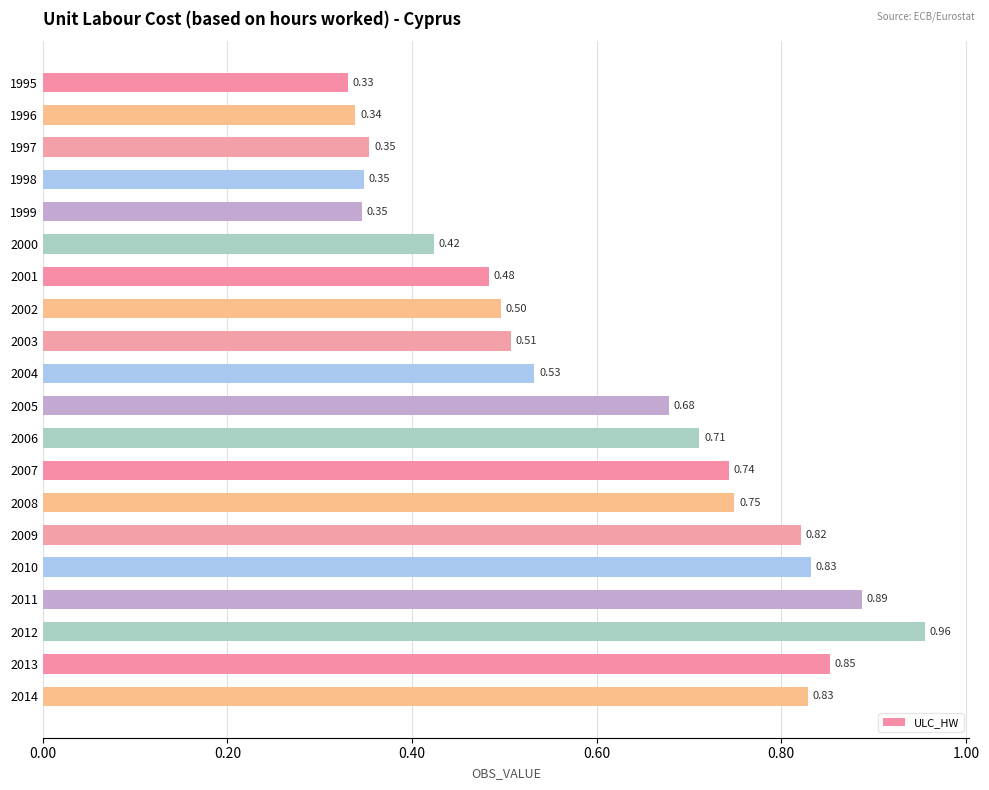

Which has a higher value, 1999 or 2012?

2012